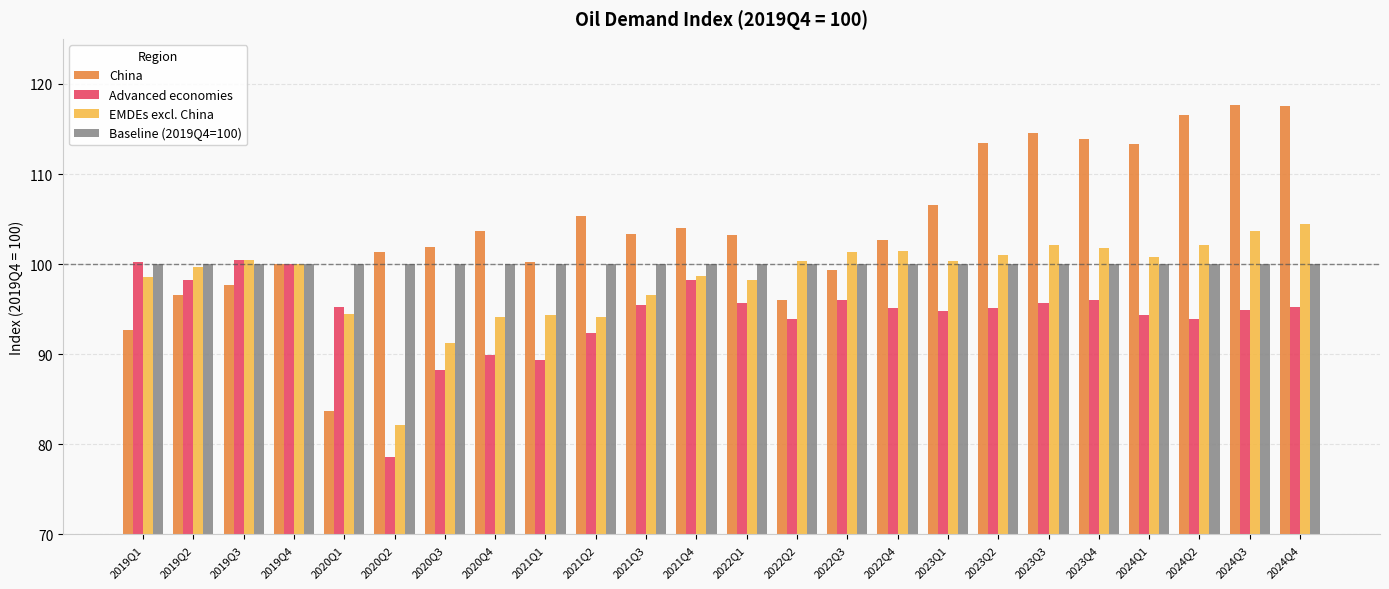

Does the chart contain any negative values?

No